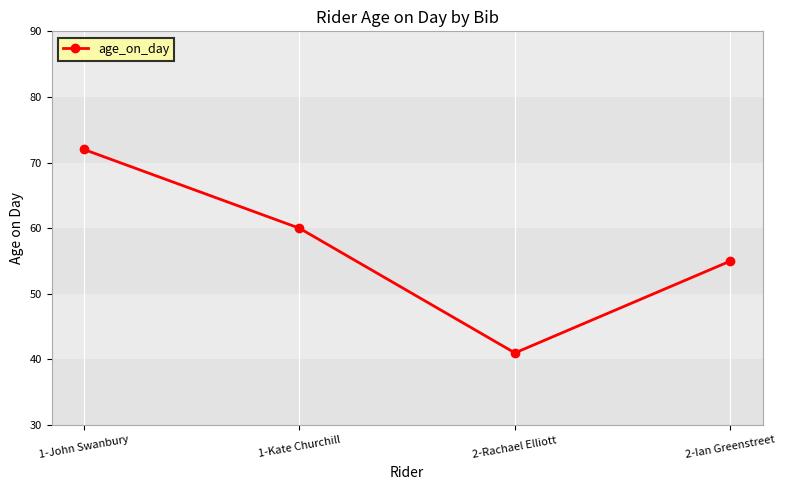

List the labels in order of value, smallest first.

2-Rachael Elliott, 2-Ian Greenstreet, 1-Kate Churchill, 1-John Swanbury